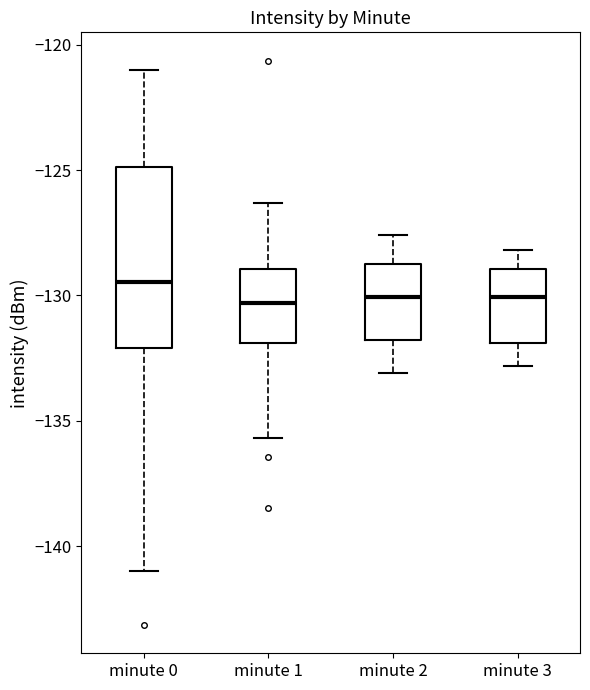

Comparing the boxes themselves (not the whiskers), which one is the tallest?

minute 0